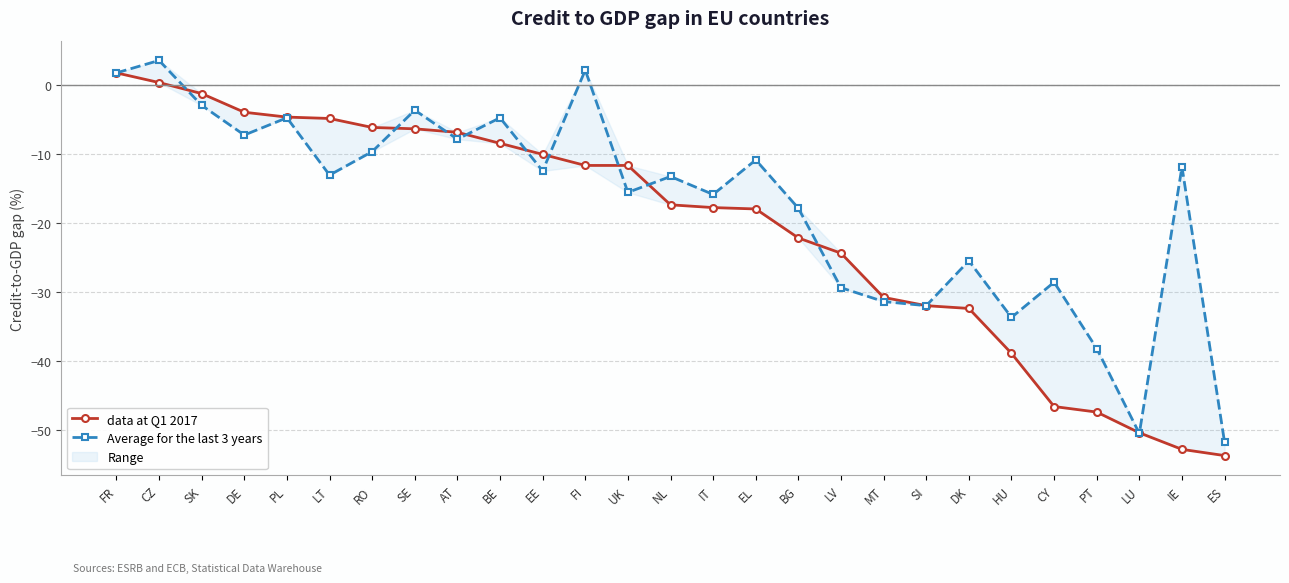

What is the highest value of the data at Q1 2017 series?

1.7